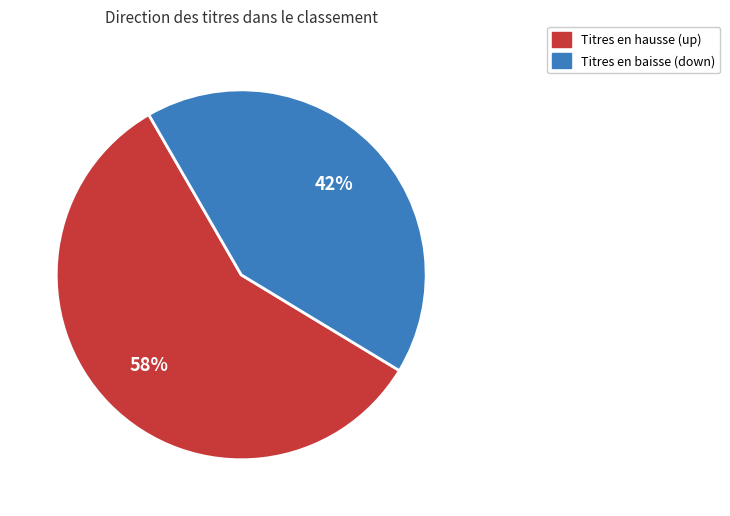

To the nearest percent, what is the difference between the largest and smallest slice percentages?

16%